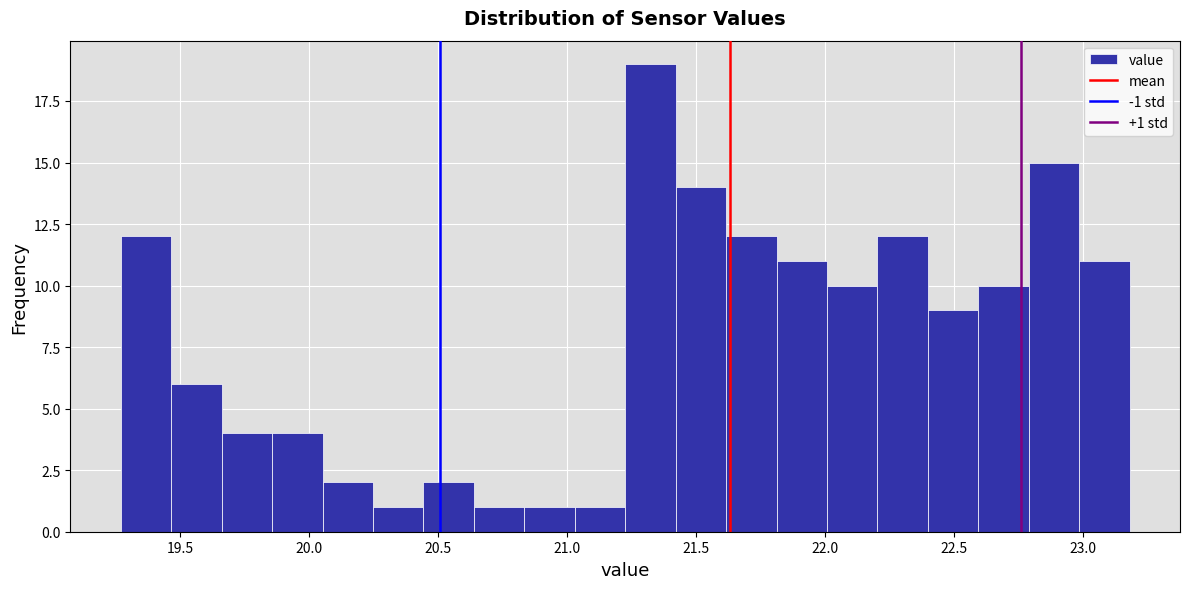

Read against the x-axis, roughly where is the centre of the tallest bar?

21.30